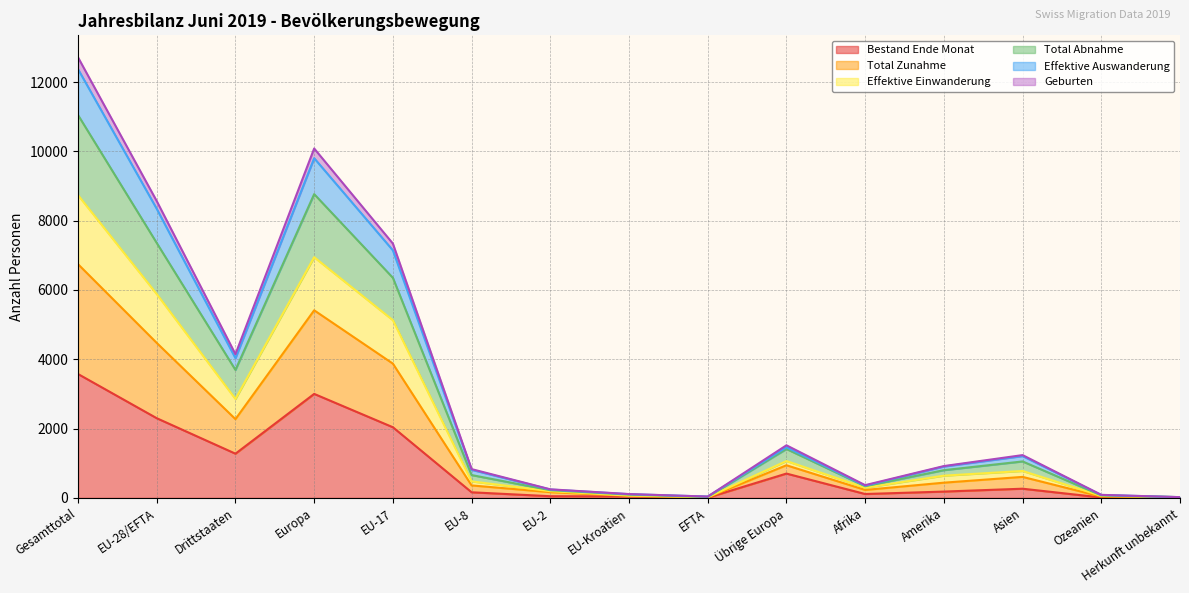

Is the value of Total Zunahme at Asien greater than the value of Geburten at Asien?

Yes